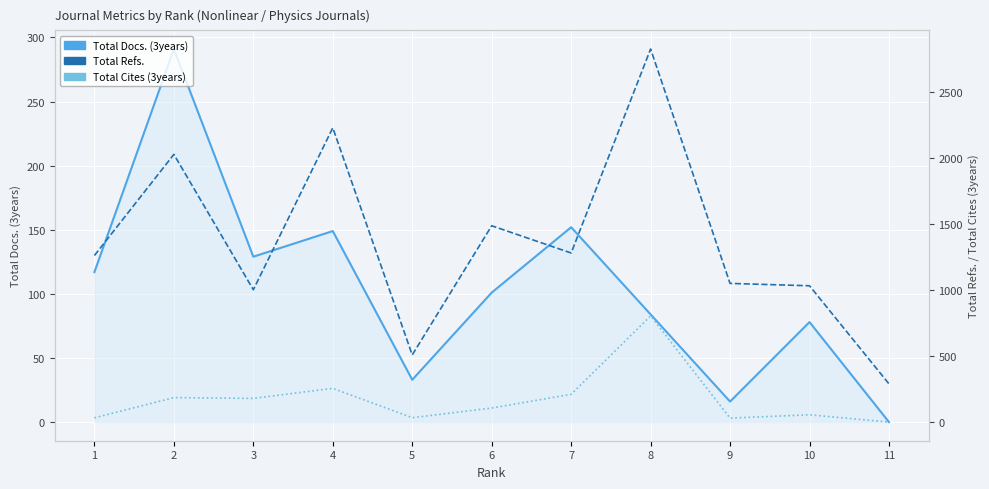

How many data points in Total Docs. (3years) are above 101?

5